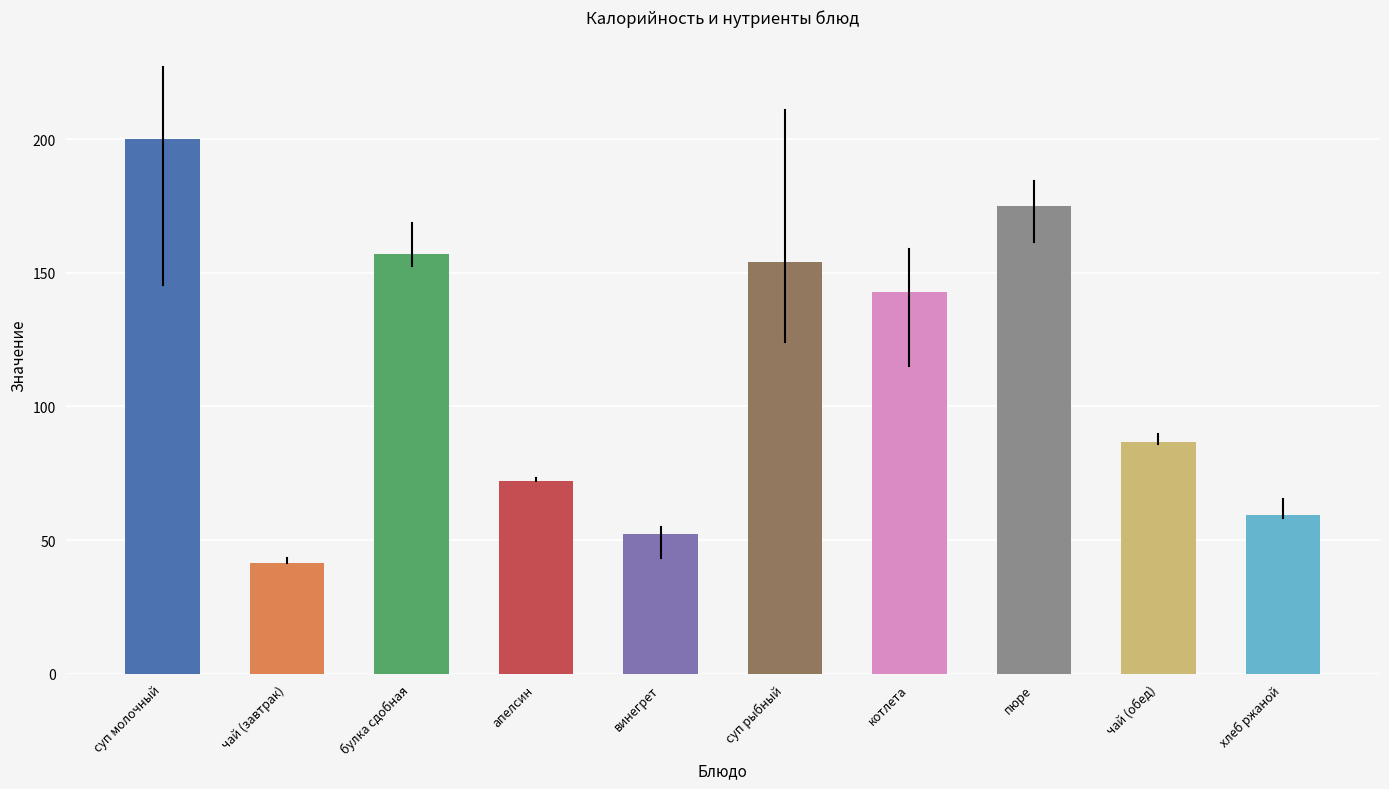

Rank the categories by value from lowest to highest.

чай (завтрак), винегрет, хлеб ржаной, апелсин, чай (обед), котлета, суп рыбный, булка сдобная, пюре, суп молочный